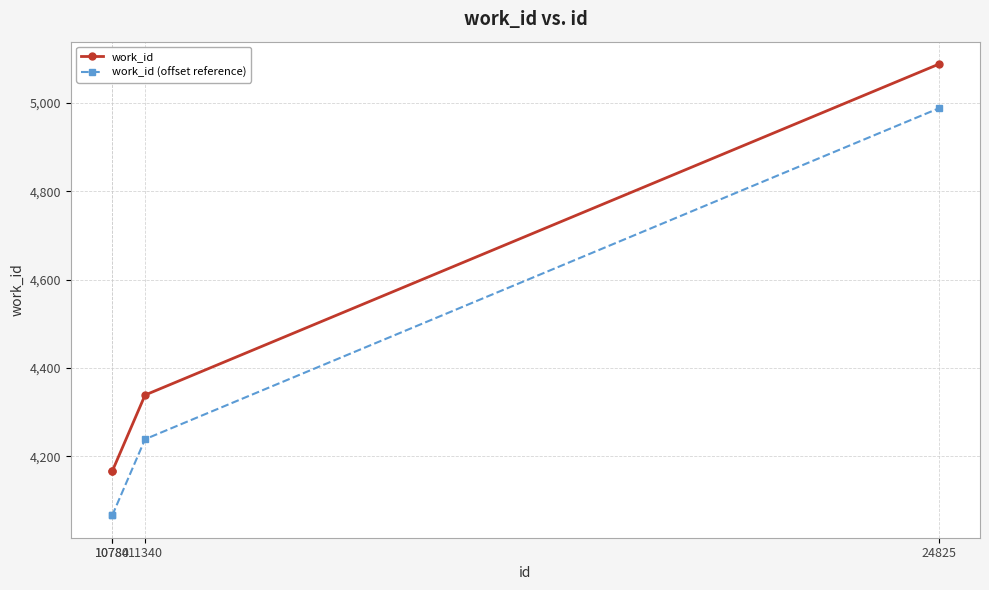

Reading left to right, what are all the values shown in this chart?

work_id: 10780=4167	10784=4167	11340=4339	24825=5088
work_id (offset reference): 10780=4067	10784=4067	11340=4239	24825=4988